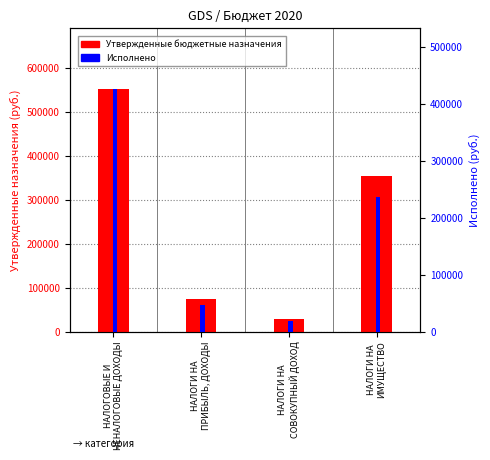

How many data points in Исполнено are less than 237255?

2